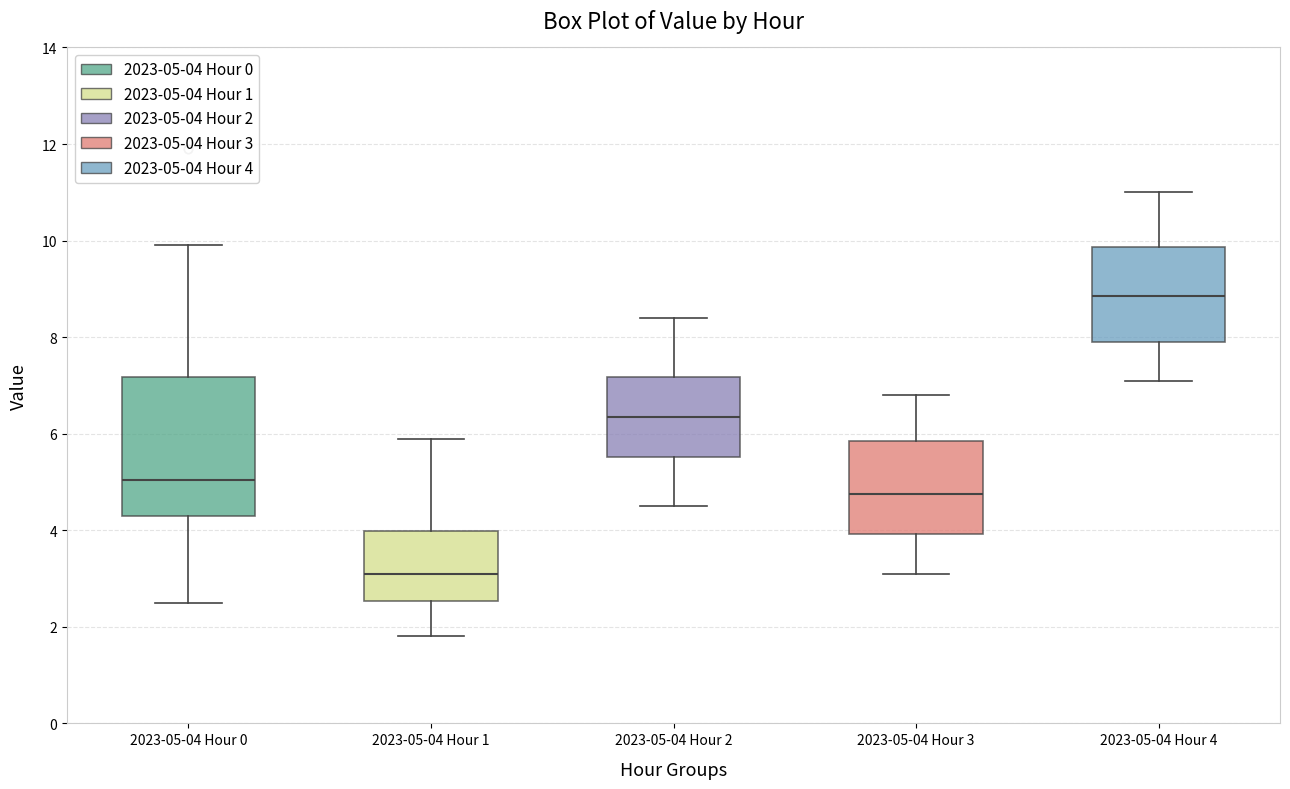

Reading left to right, read every box against the y-axis: the position of its median line, the range the box covers, and the ends of its whiskers. The values are not printed on the chart, so give them approximately, as read against the axis.

2023-05-04 Hour 0: median 5.0, box 4.4 to 7.2, whiskers 2.6 to 10.0
2023-05-04 Hour 1: median 3.2, box 2.6 to 4.0, whiskers 1.8 to 6.0
2023-05-04 Hour 2: median 6.4, box 5.6 to 7.2, whiskers 4.6 to 8.4
2023-05-04 Hour 3: median 4.8, box 4.0 to 5.8, whiskers 3.2 to 6.8
2023-05-04 Hour 4: median 8.8, box 8.0 to 9.8, whiskers 7.2 to 11.0